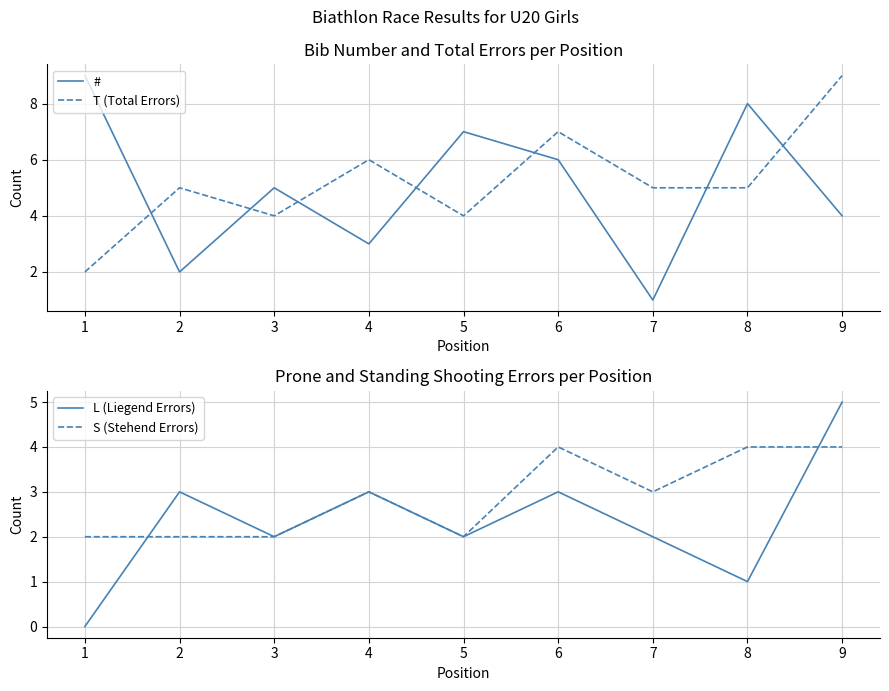

What is the average value of the L (Liegend Errors) series?

2